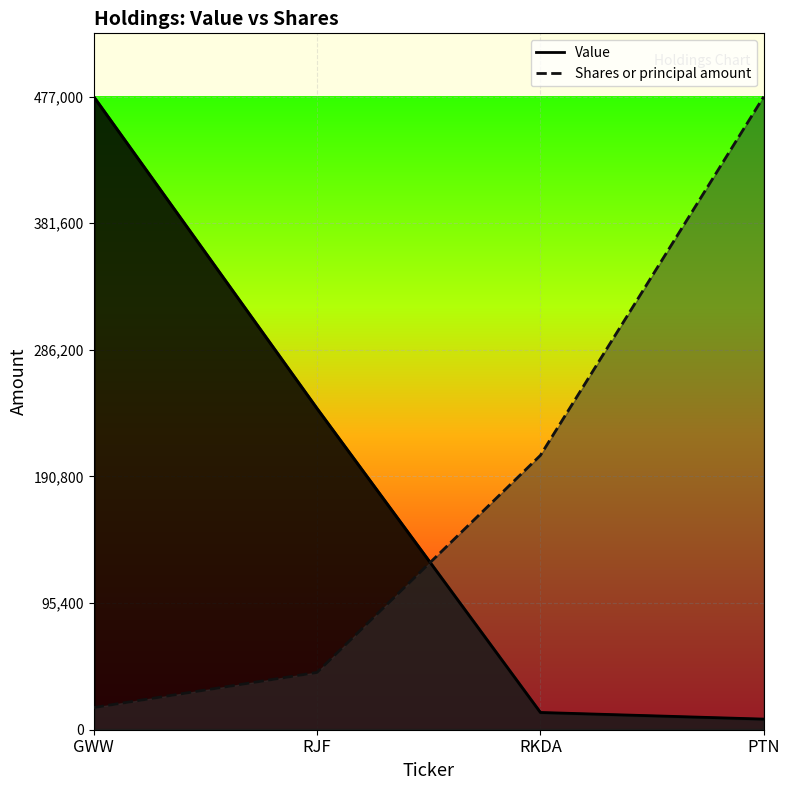

Does the chart display data point markers on the line(s)?

No